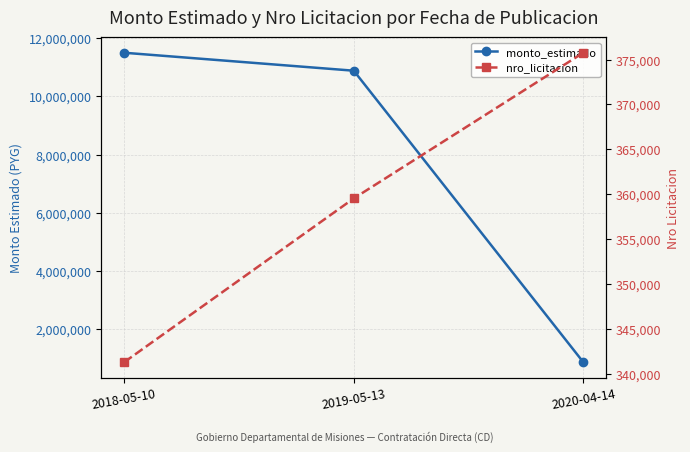

Which series changed the most between 2018-05-10 and 2019-05-13?

monto_estimado